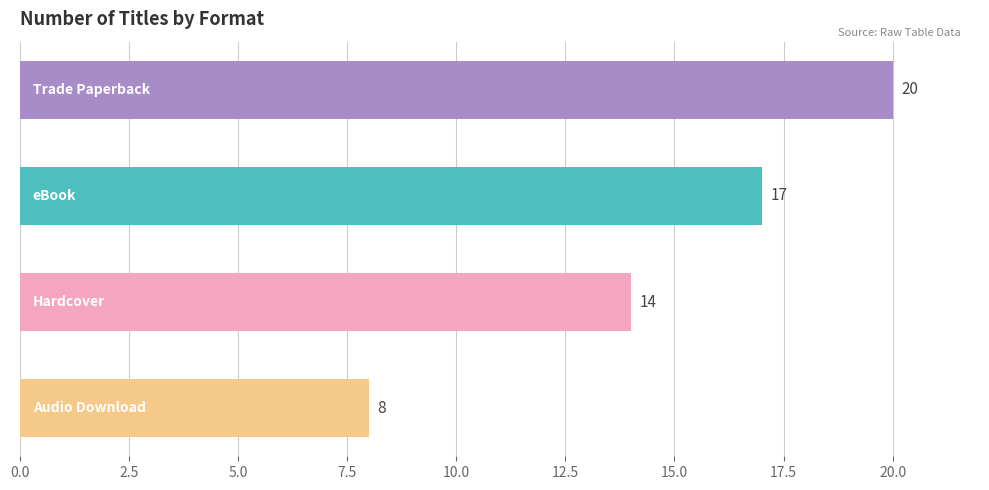

What is the maximum value shown in the chart?

20